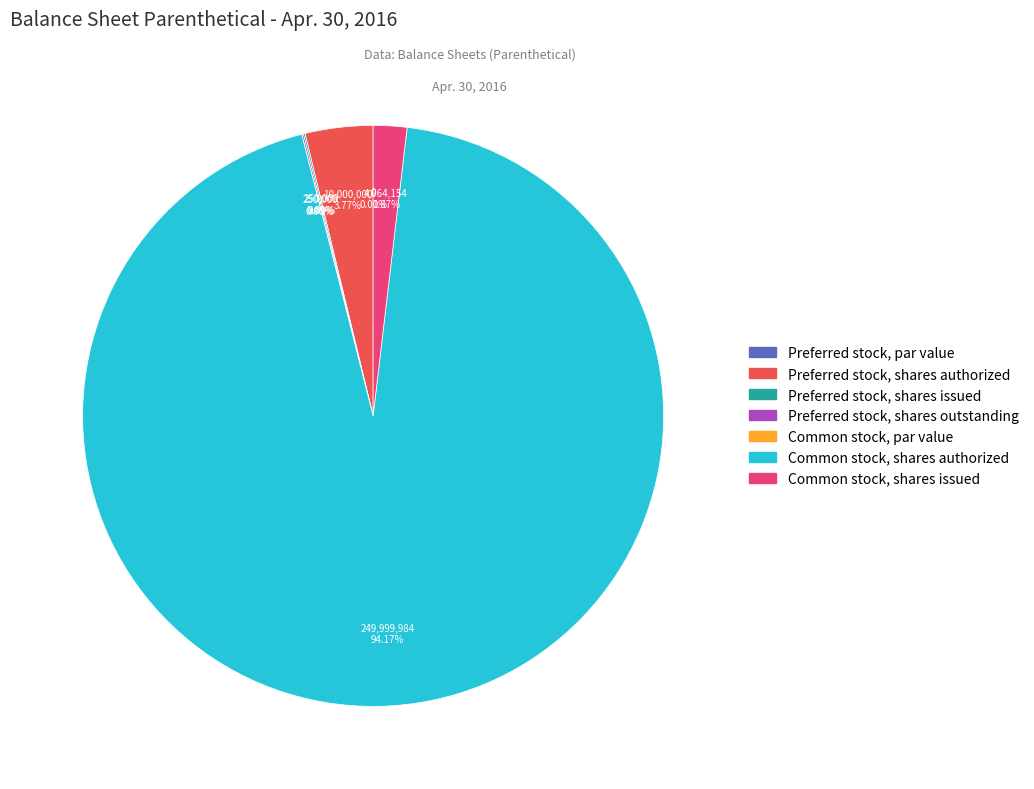

Rank the categories by value from lowest to highest.

Preferred stock, par value, Common stock, par value, Preferred stock, shares issued, Preferred stock, shares outstanding, Common stock, shares issued, Preferred stock, shares authorized, Common stock, shares authorized